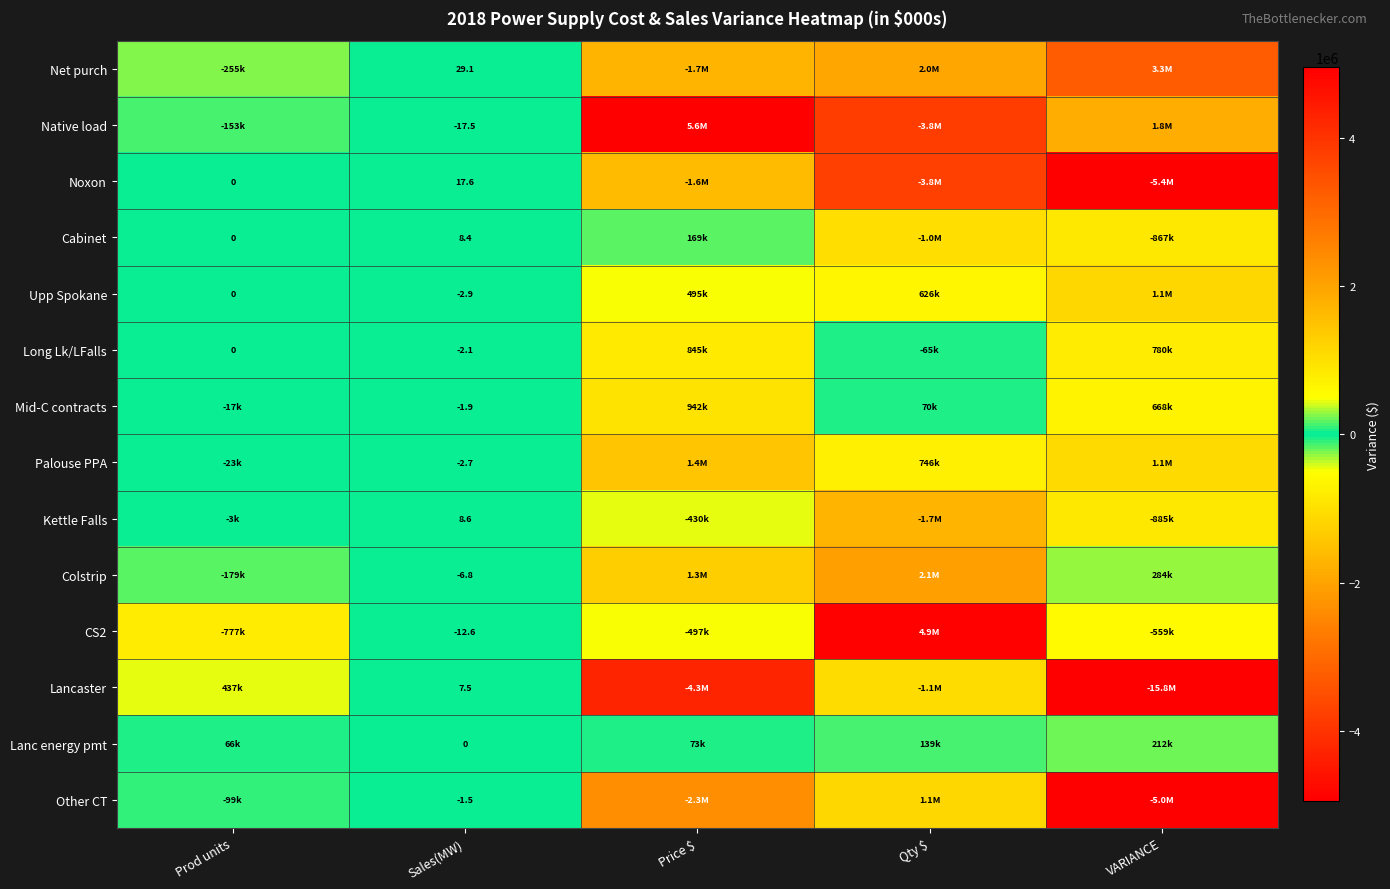

What is the total value across all series at Prod units?

-1003029.3